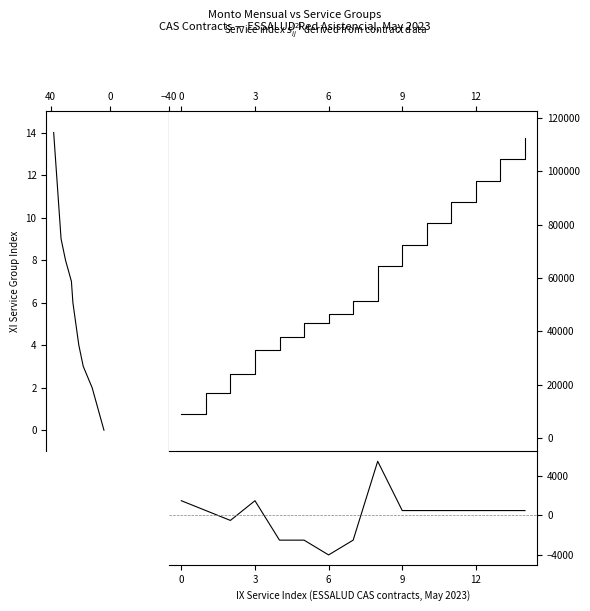

What is the sum of the Monto Mensual (cumulative) values at 8 and 13?

169000